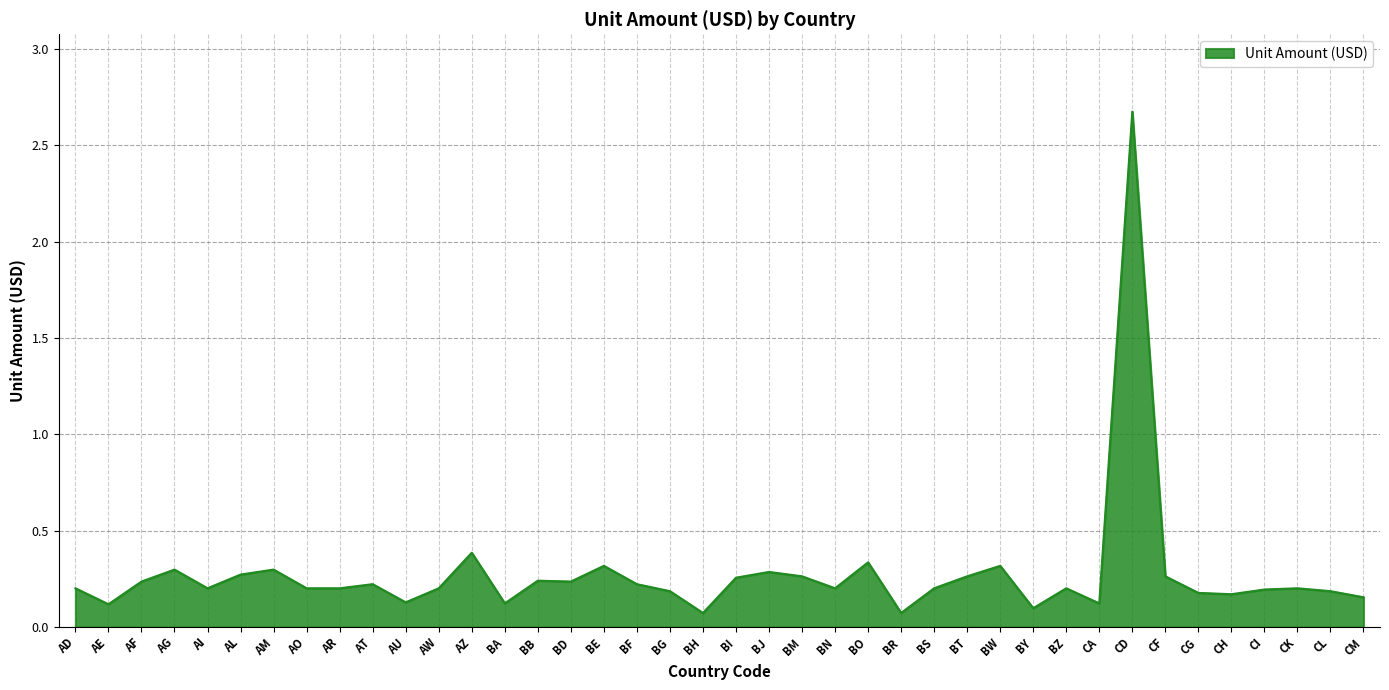

How many lines are shown in the chart?

1